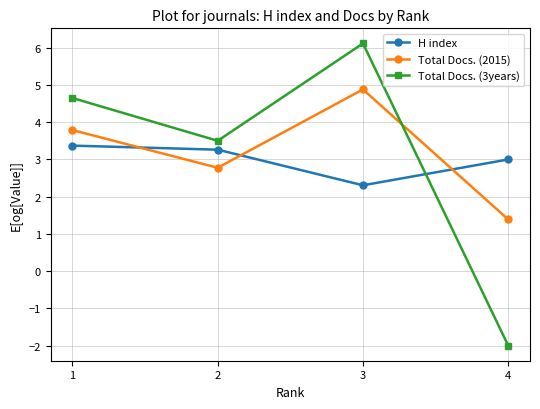

Which series has the largest total across all categories?

Total Docs. (2015)